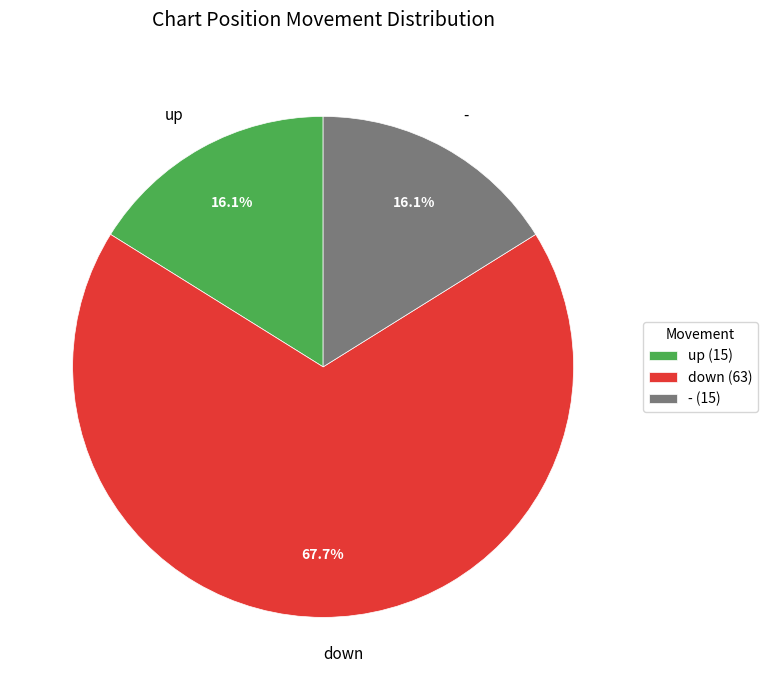

What percentage is the up slice, to the nearest percent?

16%